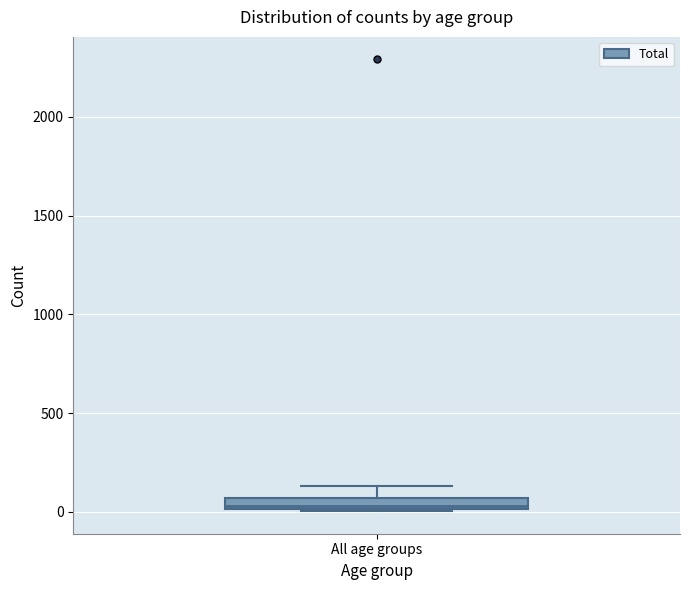

Where is the upper edge of the box for All age groups on the y-axis? The values are not printed on the chart, so give them approximately, as read against the axis.

50